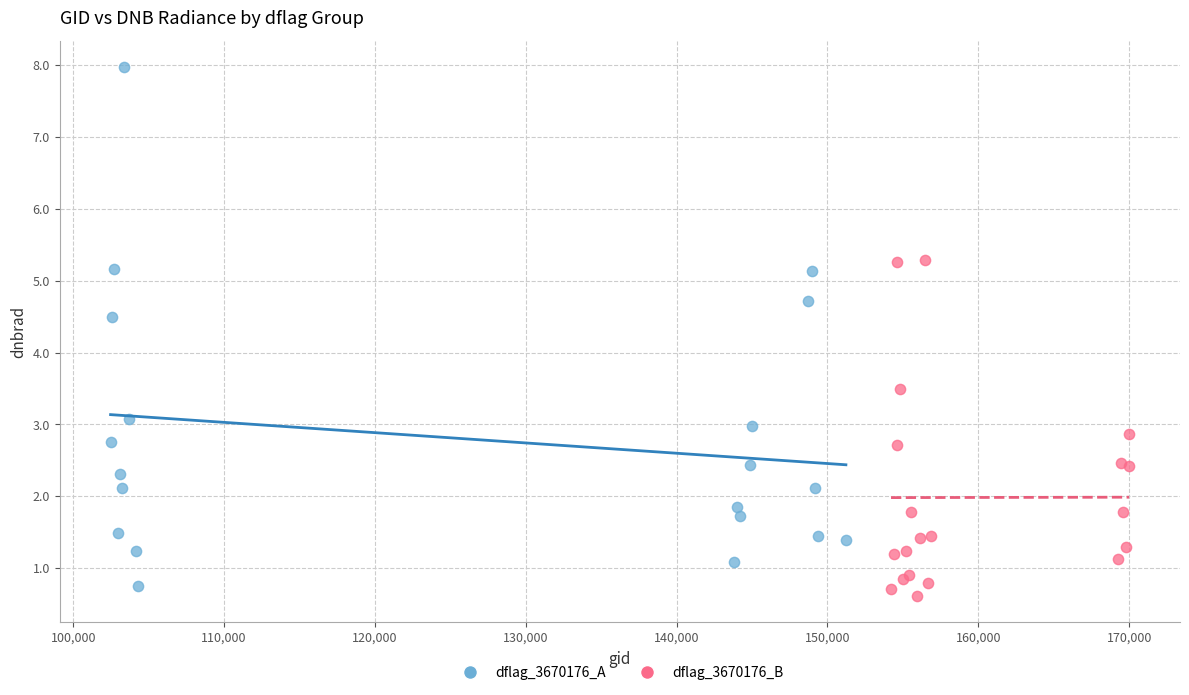

Which series has the largest Y range (max minus min)?

dflag_3670176_A